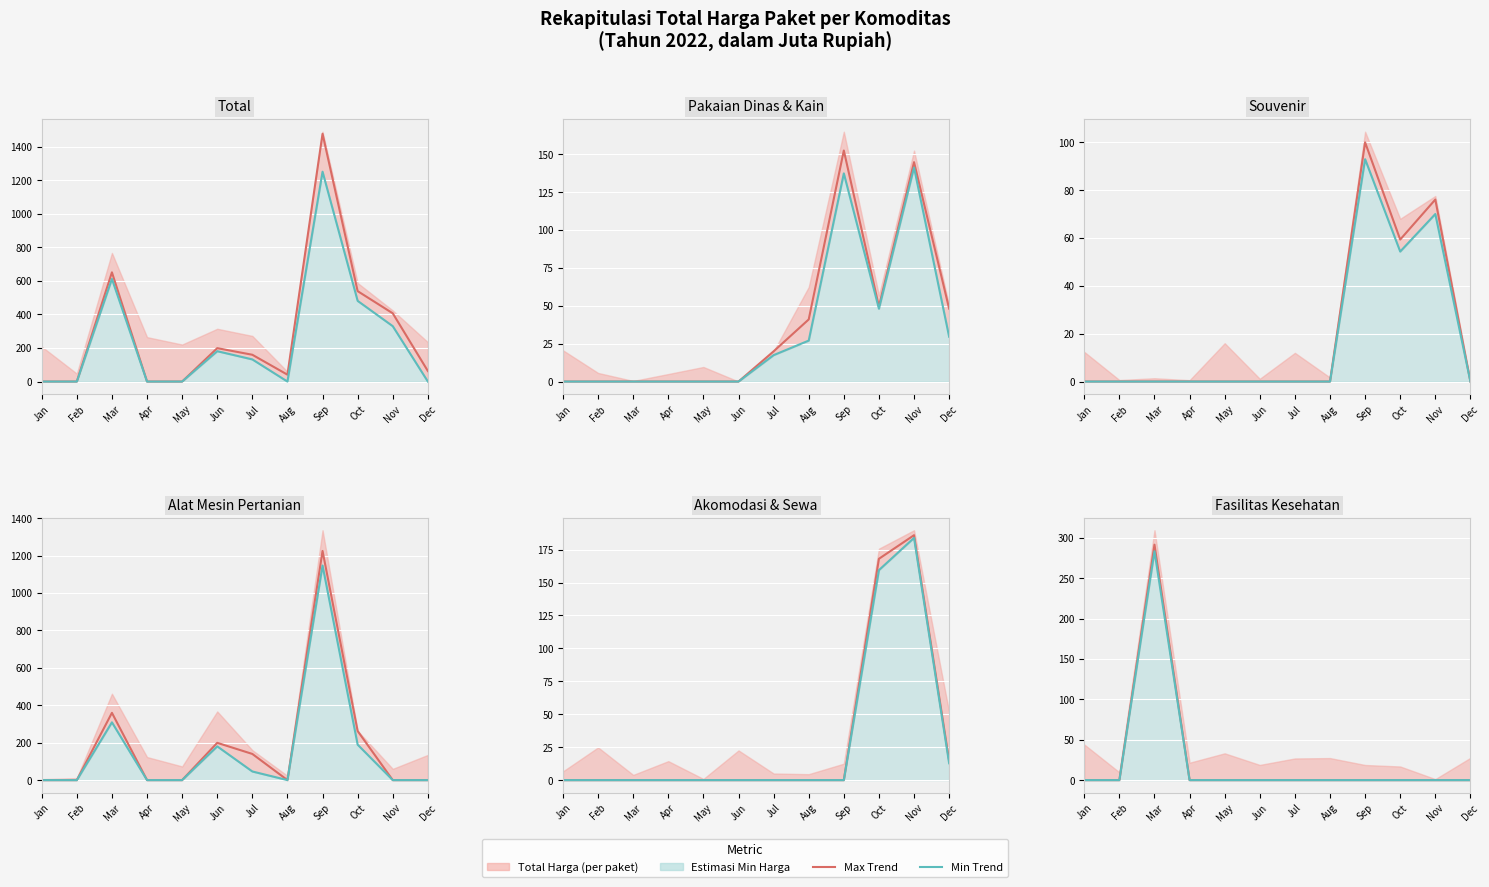

True or false: Total Harga (min) and Total Harga (max) cross at least once.

False